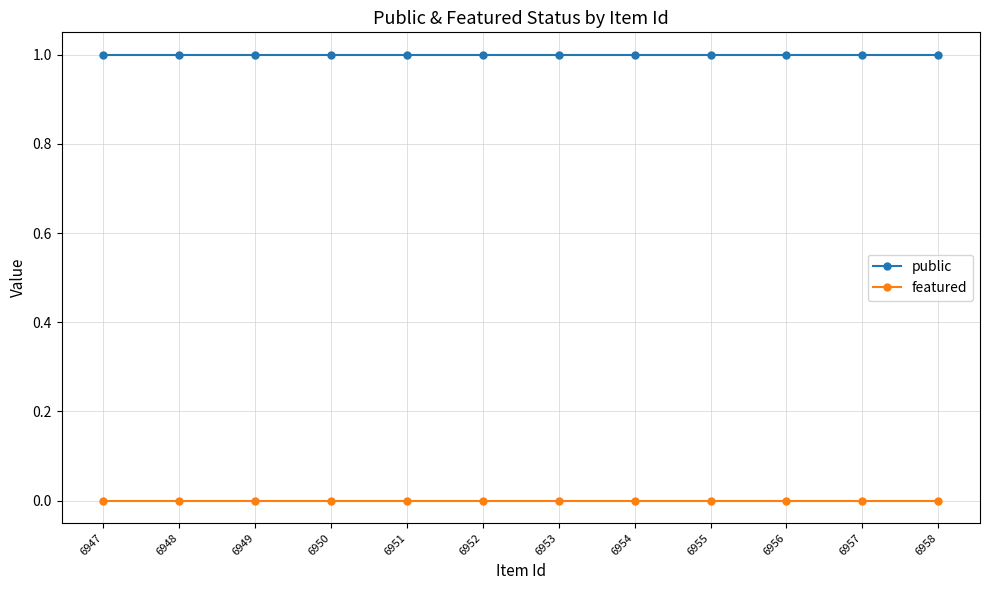

How many lines are shown in the chart?

2